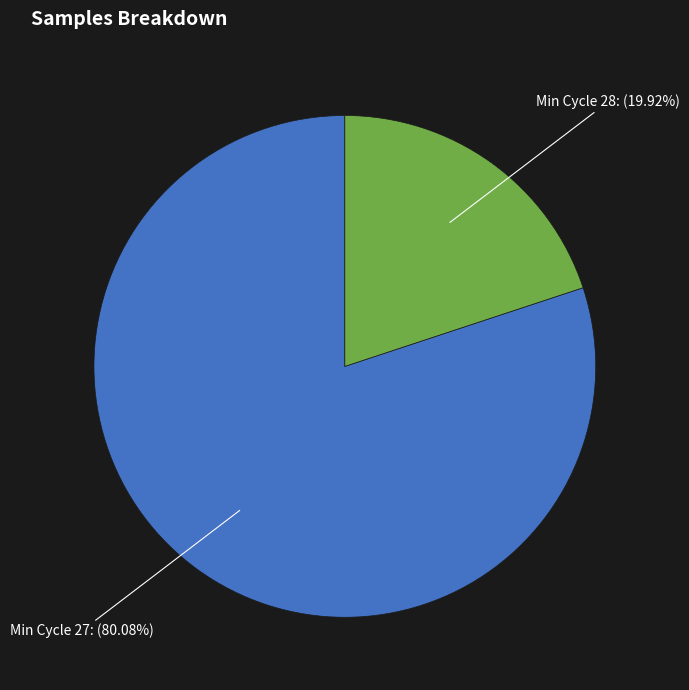

Between Min Cycle 28 and Min Cycle 27, which is larger?

Min Cycle 27